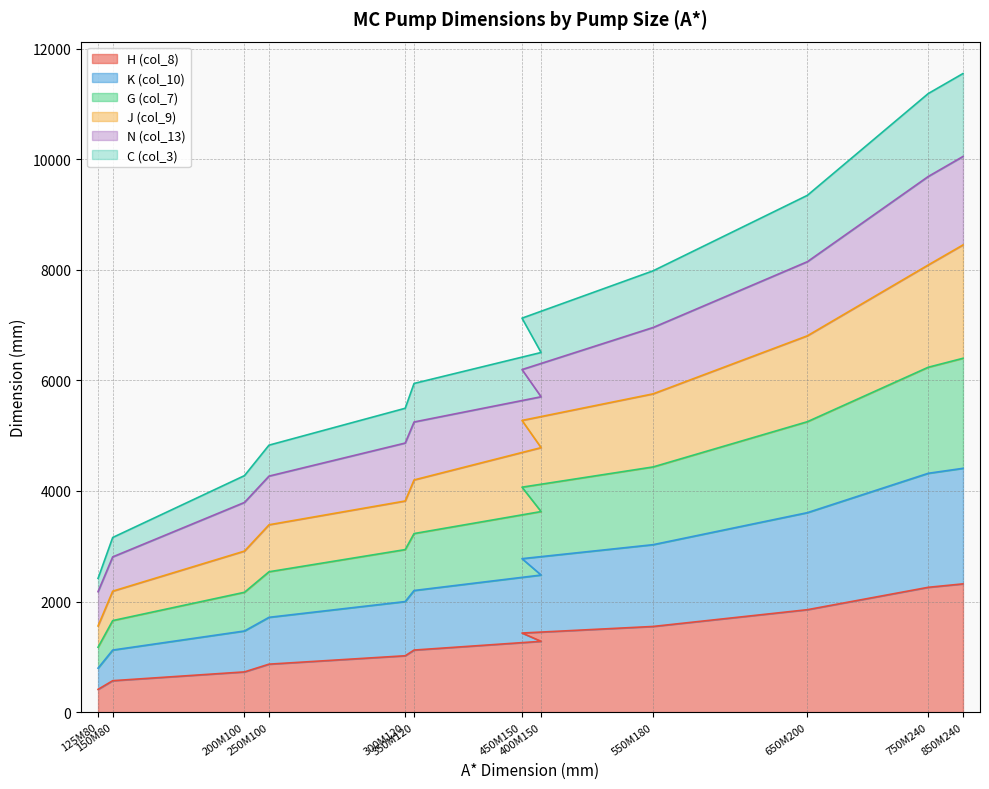

Does the chart display data point markers on the line(s)?

No